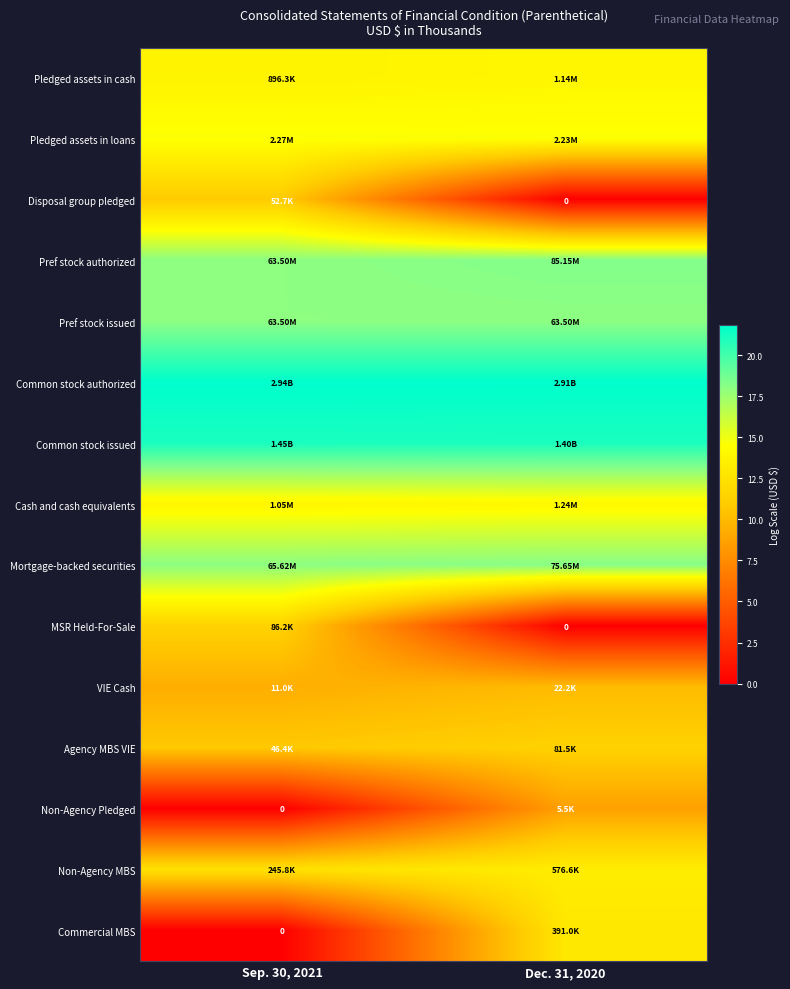

List the labels in order of Mortgage-backed securities value, smallest first.

Sep. 30, 2021, Dec. 31, 2020